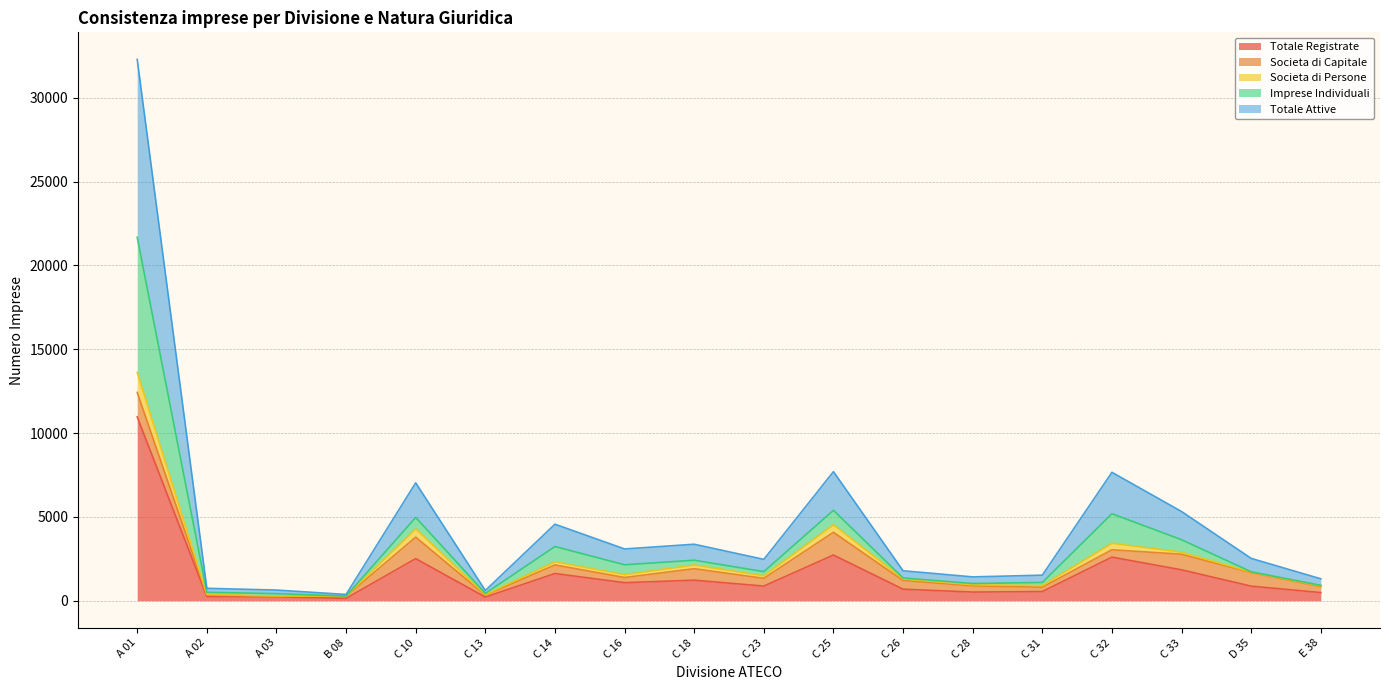

True or false: Totale Attive and Imprese Individuali intersect in this chart.

False